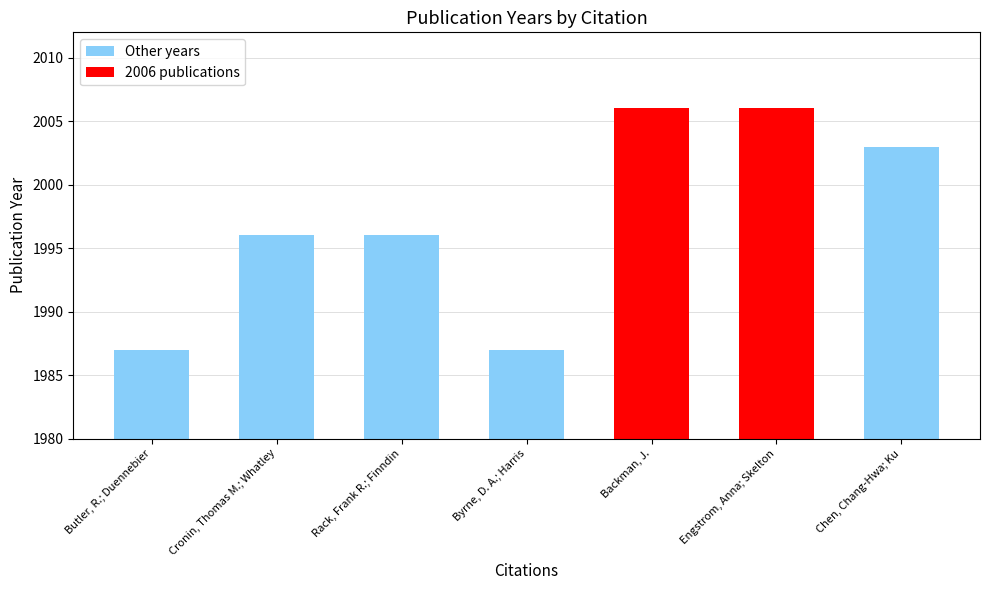

What is the label of the 2nd bar from the left?

Cronin, Thomas M.; Whatley